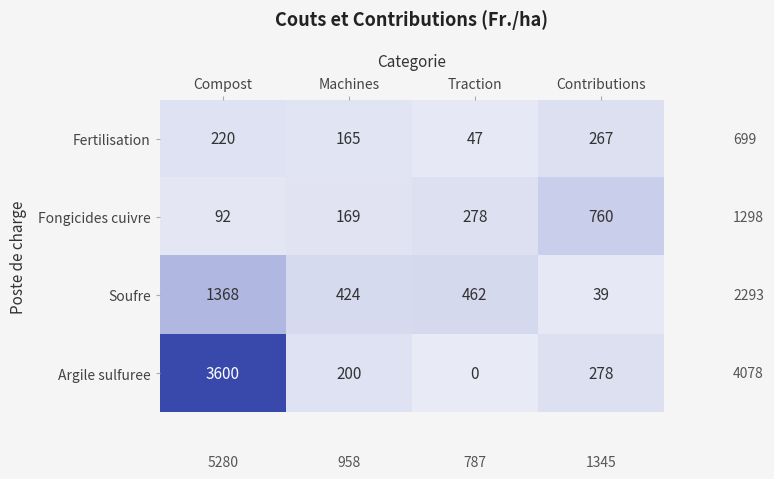

Count the Fertilisation values in the range 165 to 267.

3